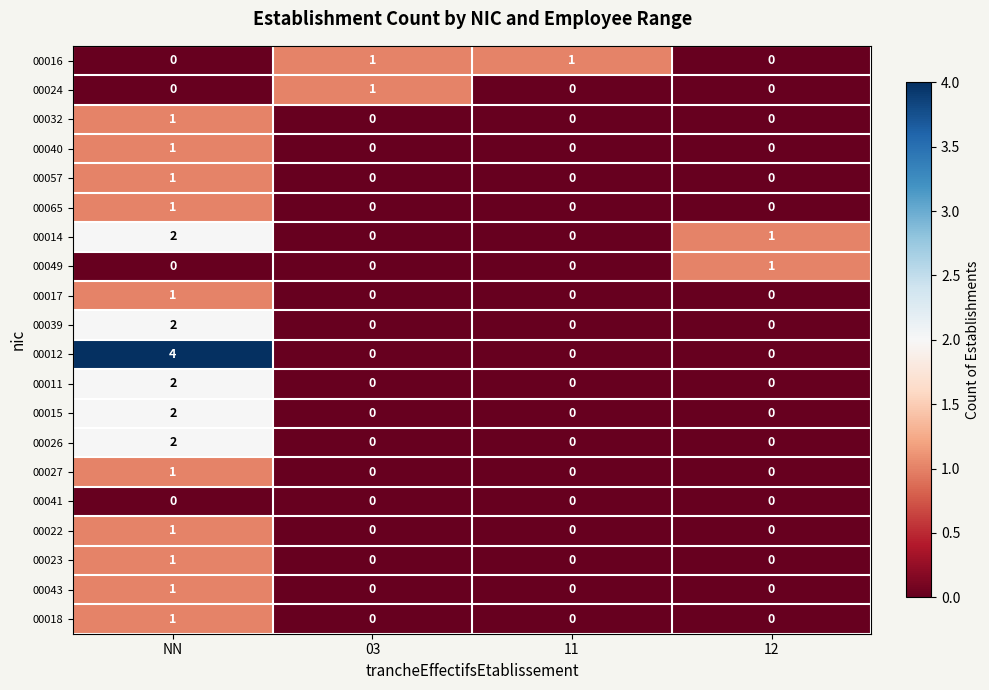

Which label corresponds to the largest value in the chart?

NN